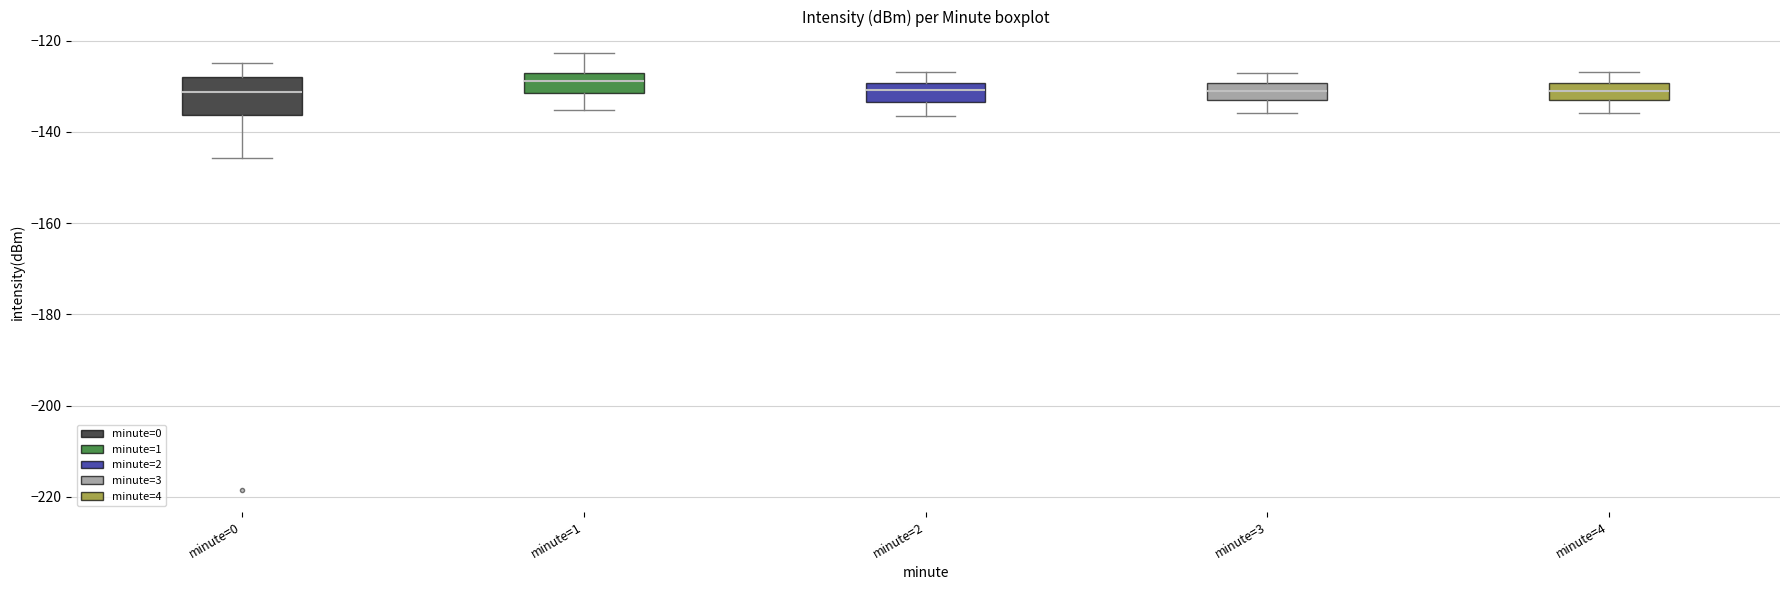

Reading left to right, read every box against the y-axis: the position of its median line, the range the box covers, and the ends of its whiskers. The values are not printed on the chart, so give them approximately, as read against the axis.

minute=0: median -132, box -136 to -128, whiskers -146 to -124
minute=1: median -128 (inside the box), box -132 to -128, whiskers -136 to -122
minute=2: median -130 (inside the box), box -134 to -130, whiskers -136 to -126
minute=3: median -132, box -134 to -130, whiskers -136 to -128
minute=4: median -132 (inside the box), box -132 to -130, whiskers -136 to -126